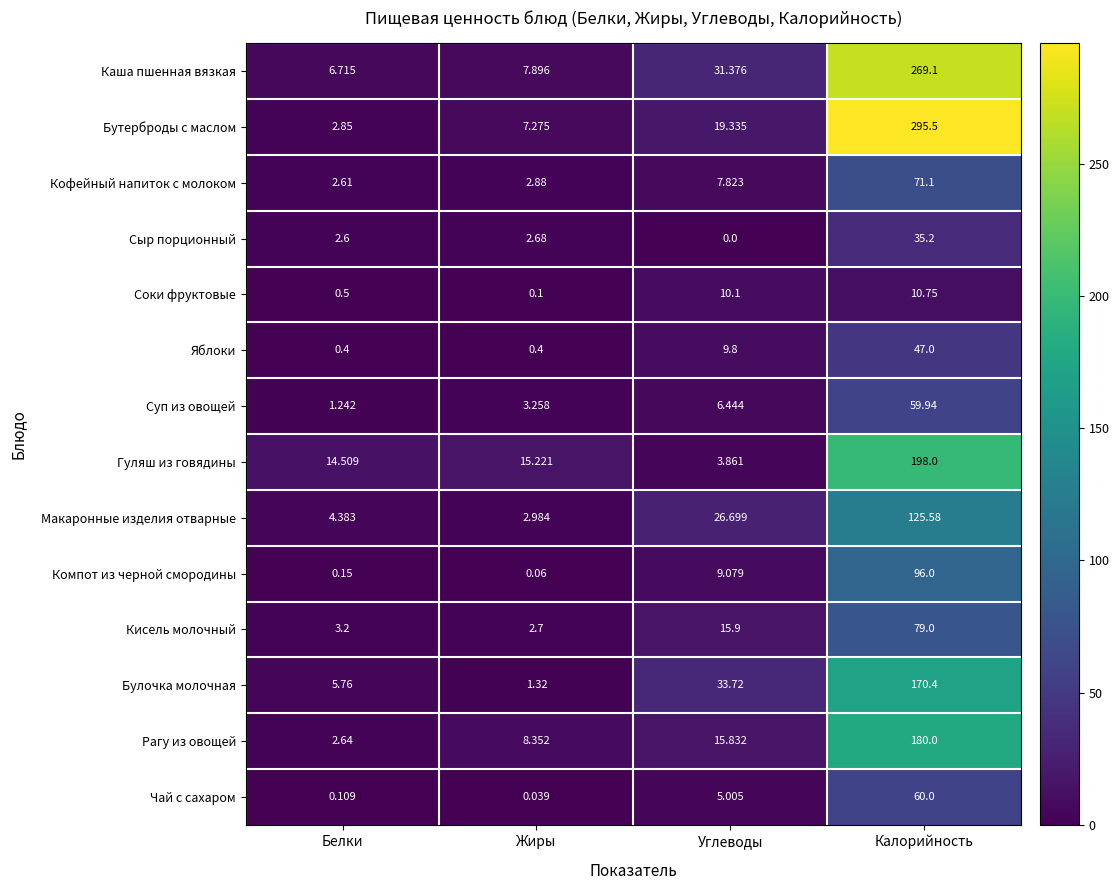

At how many categories does at least one series exceed 110?

1